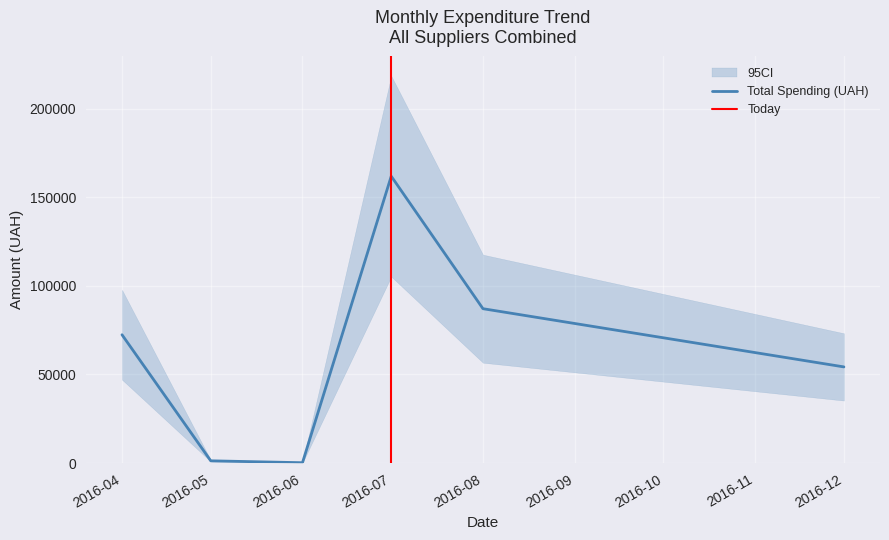

What is the sum of all values?

377077.4